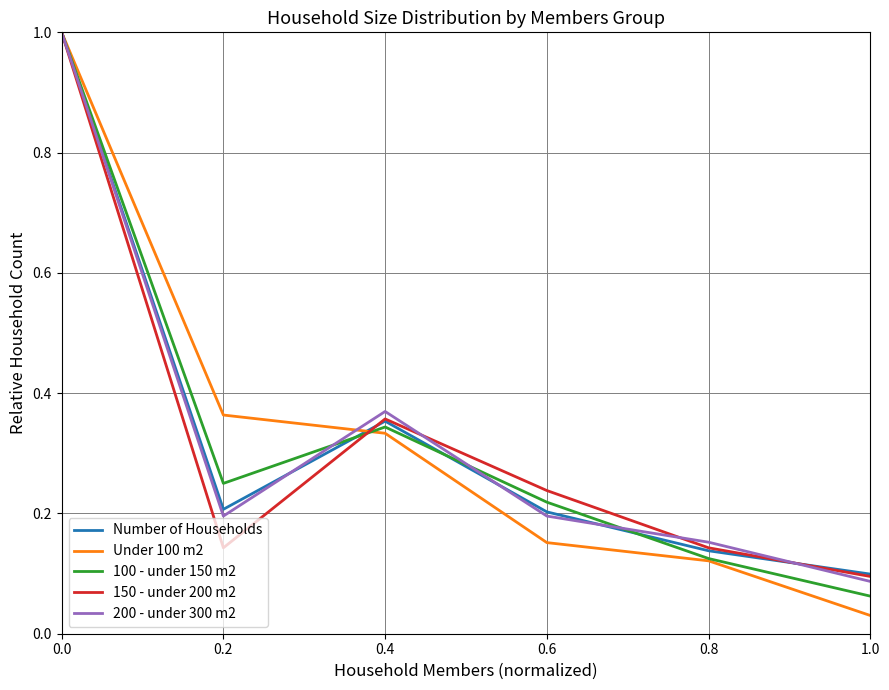

What is the maximum value for Under 100 m2?

1.0